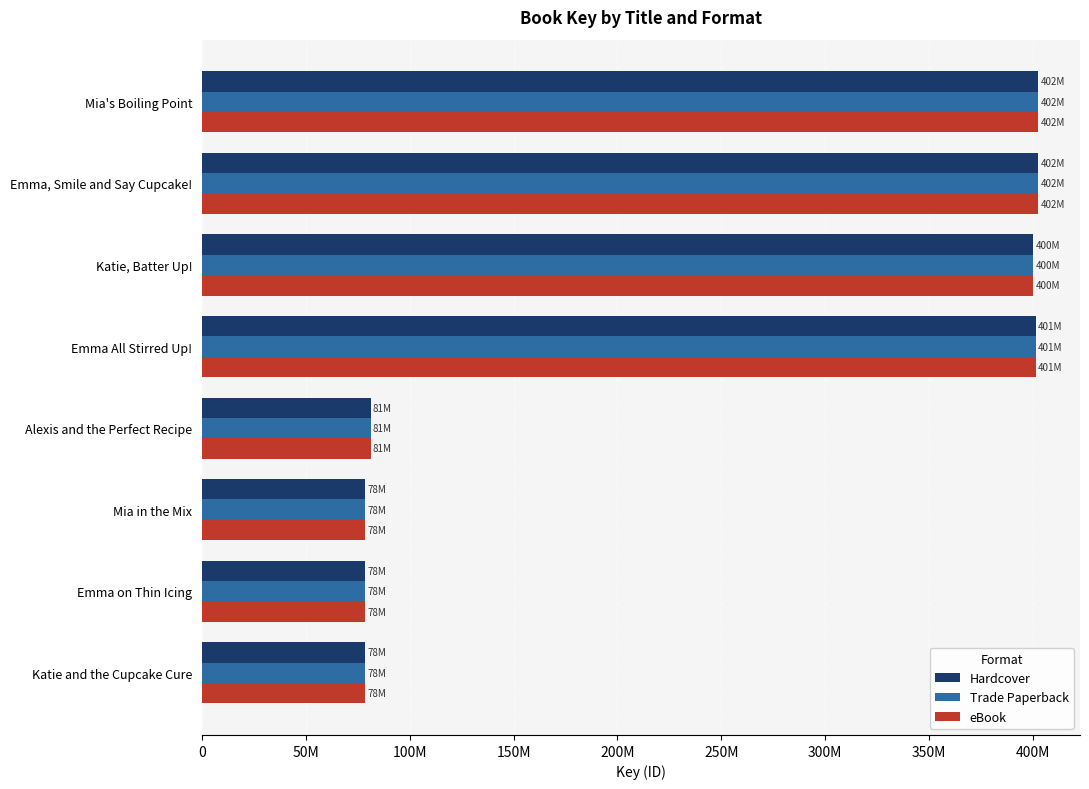

Reading right to left, extract all data points from this chart.

Hardcover: 78665319	78666085	78665801	81189313	401570147	400348277	402630098	402627867
Trade Paperback: 78665319	78666085	78665801	81189313	401570147	400348277	402630098	402627867
eBook: 78665319	78666085	78665801	81189313	401570147	400348277	402630098	402627867